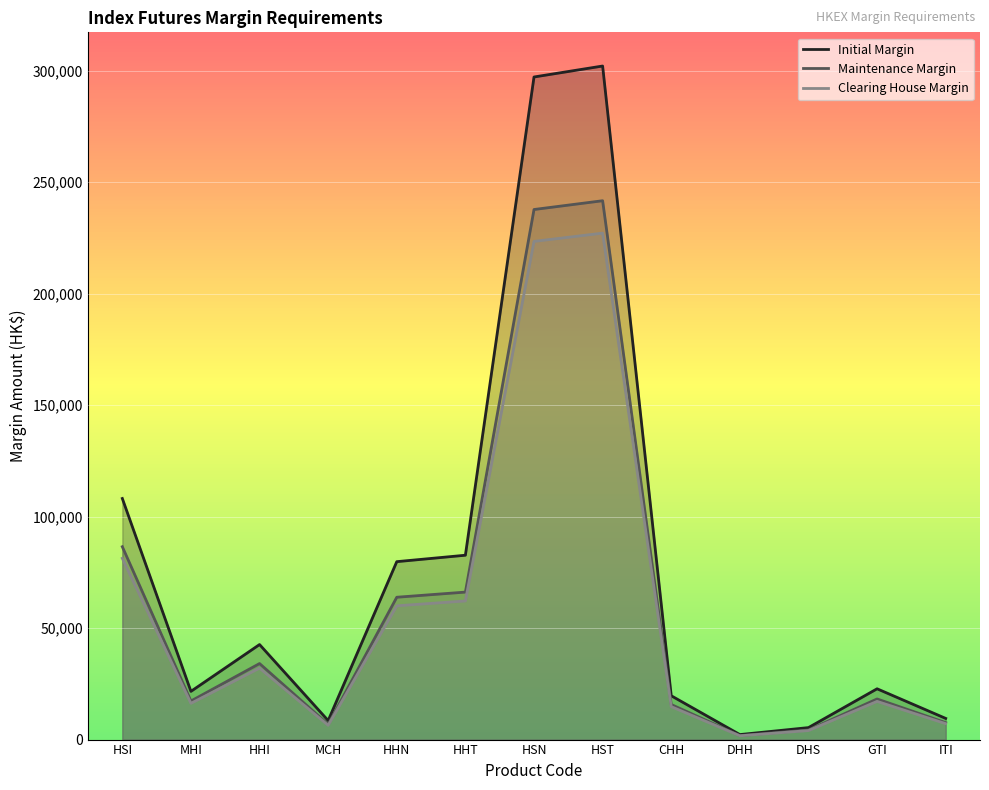

At how many categories does at least one series exceed 220251?

2